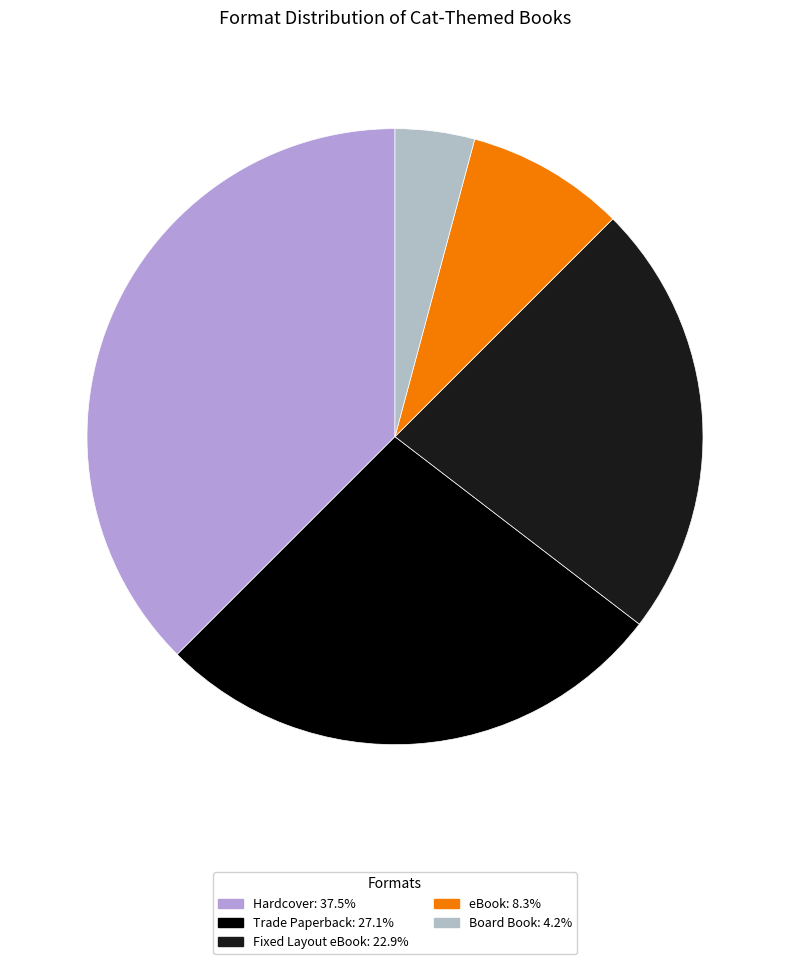

Rank the categories by value from lowest to highest.

Board Book, eBook, Fixed Layout eBook, Trade Paperback, Hardcover